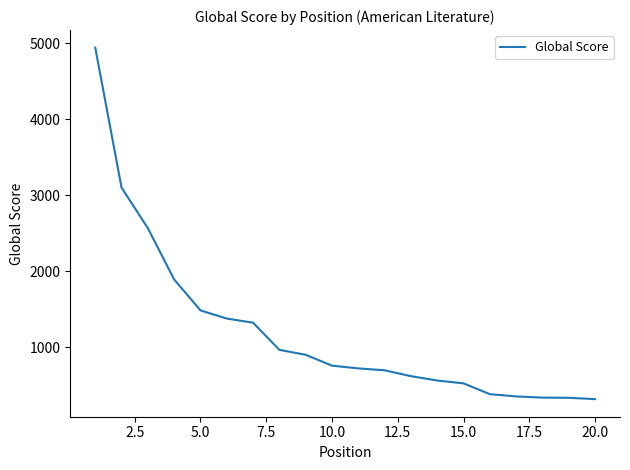

What is the difference between the maximum and minimum values?

4629